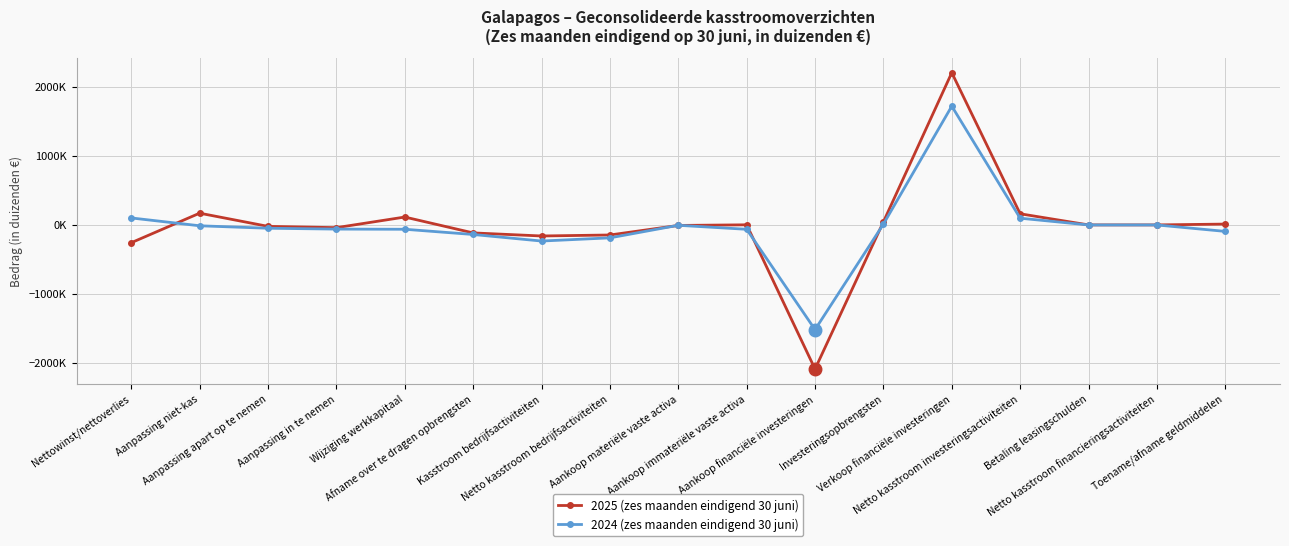

The value of 2025 (zes maanden eindigend 30 juni) at Nettowinst/nettoverlies is -140273. True or false?

False